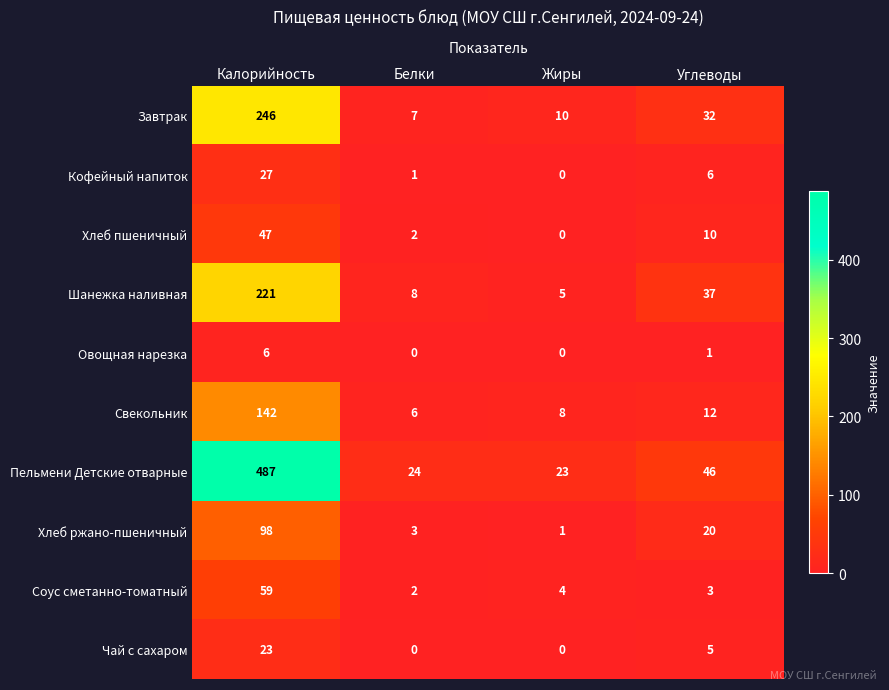

What is the spread (max minus min) of values at Белки?

24